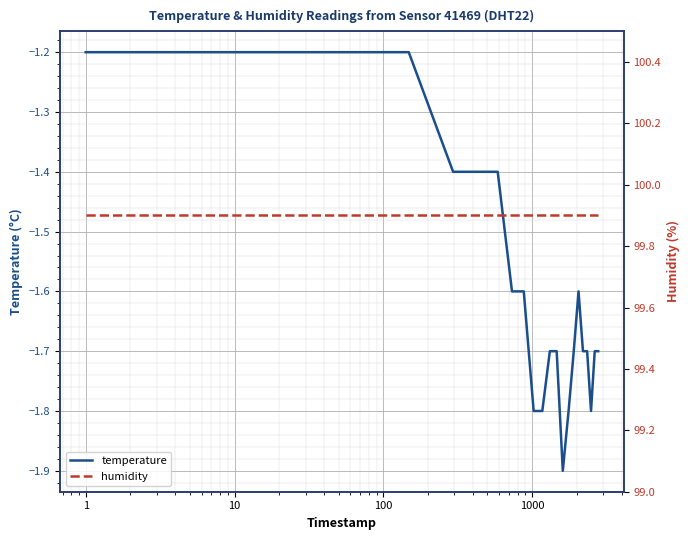

What is the label of the 12th point from the right?

8